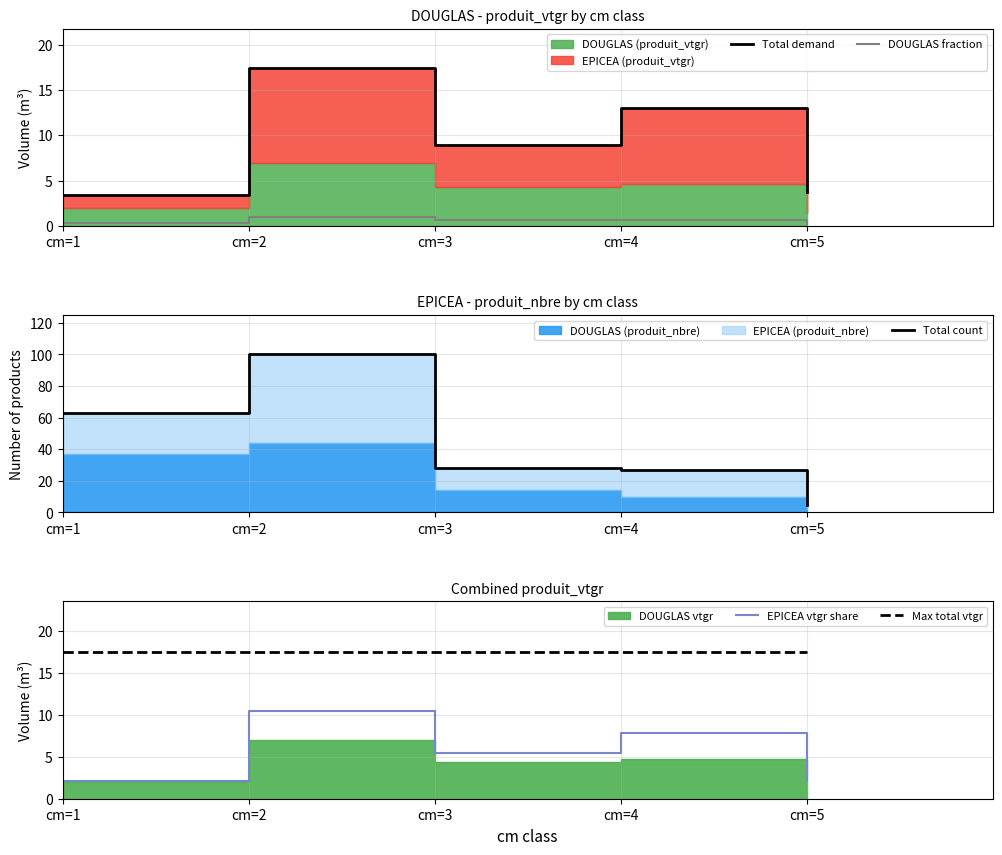

What is the approximate value of Total demand at cm=1?

3.5